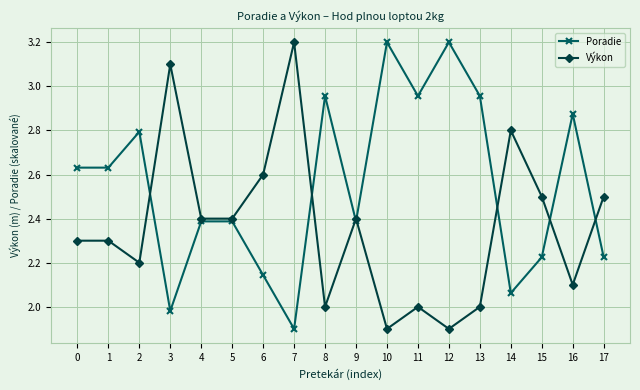

True or false: Výkon and Poradie intersect in this chart.

True